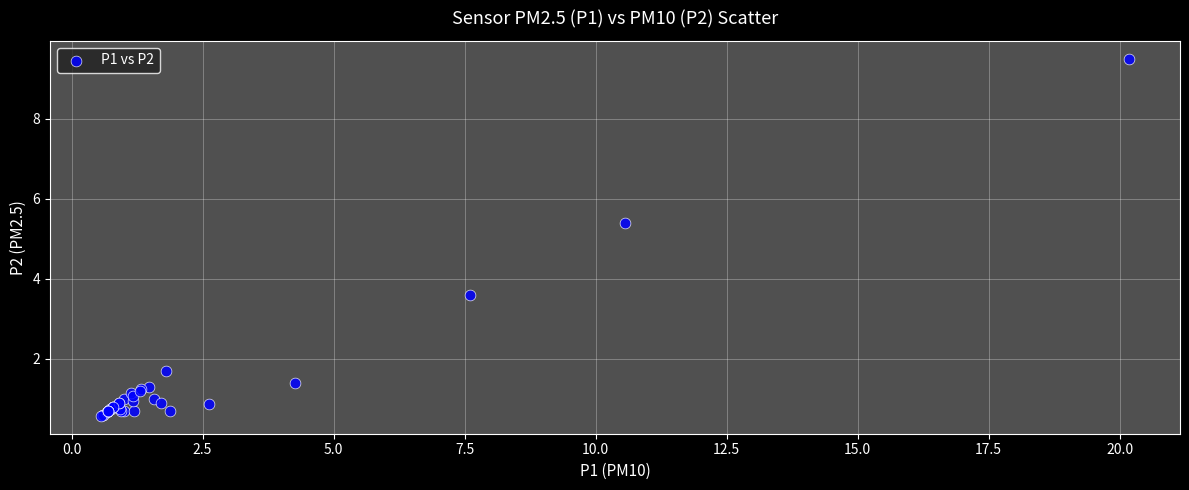

What Y value in the scatter plot is closest to 5?

5.4